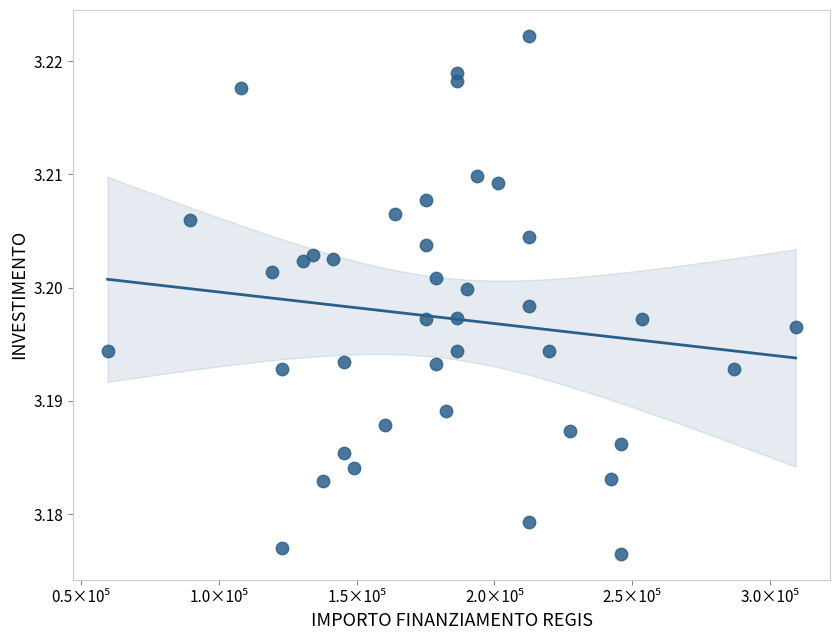

What is the range of X values (max minus min)?

249629.6